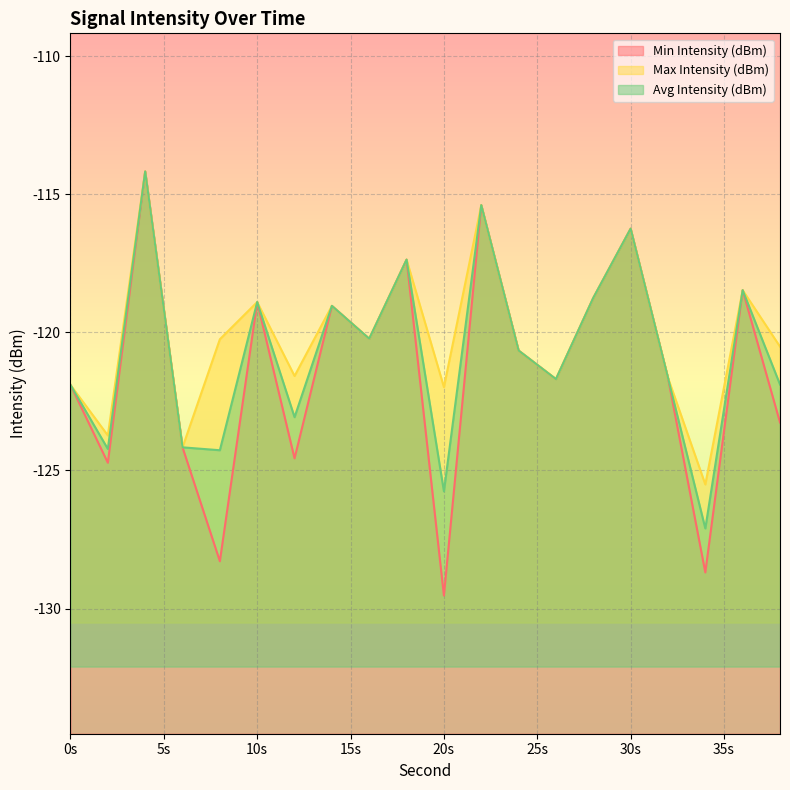

True or false: Avg Intensity (dBm) and Min Intensity (dBm) cross at least once.

False